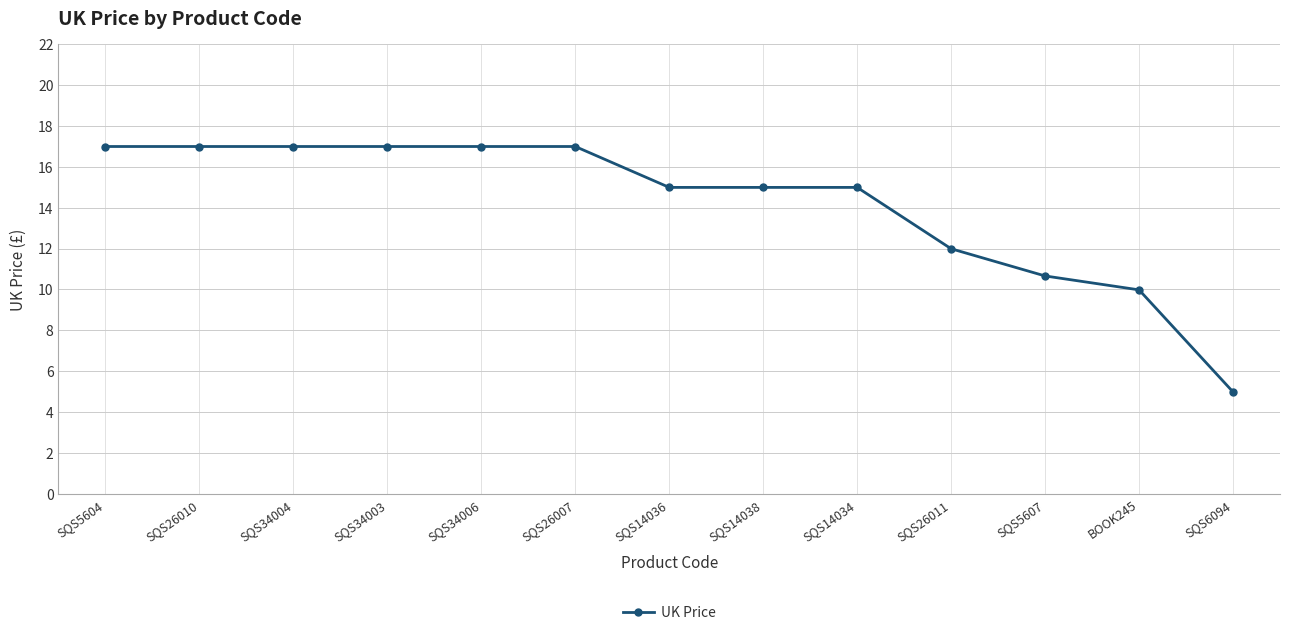

Read the value at SQS26011.

12.0